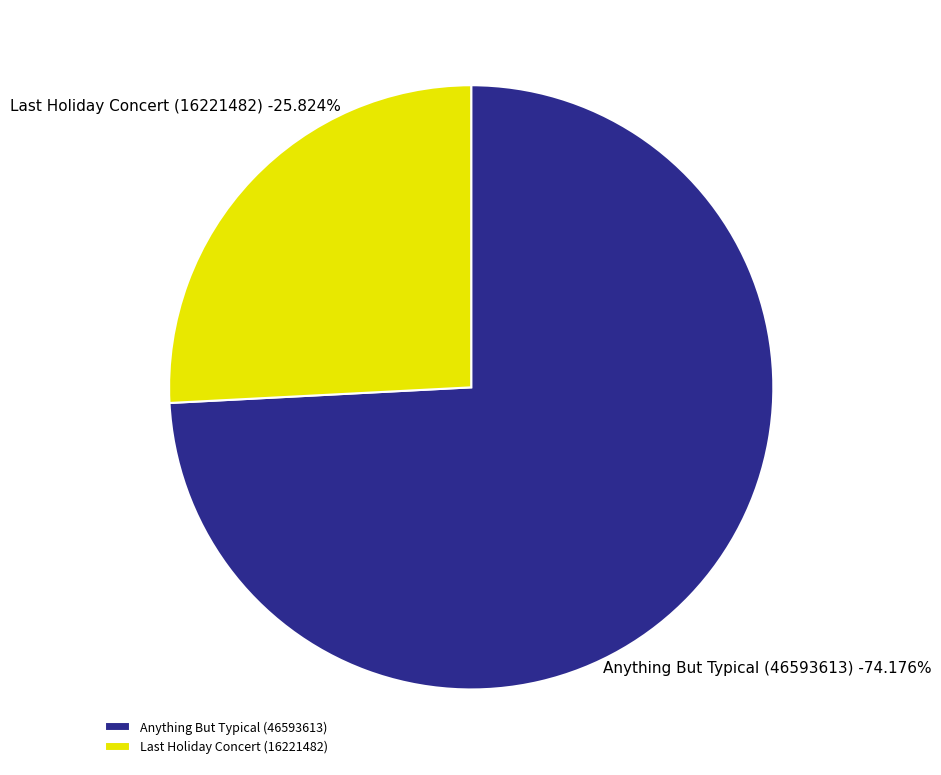

Which slice is the smallest?

Last Holiday Concert (16221482)